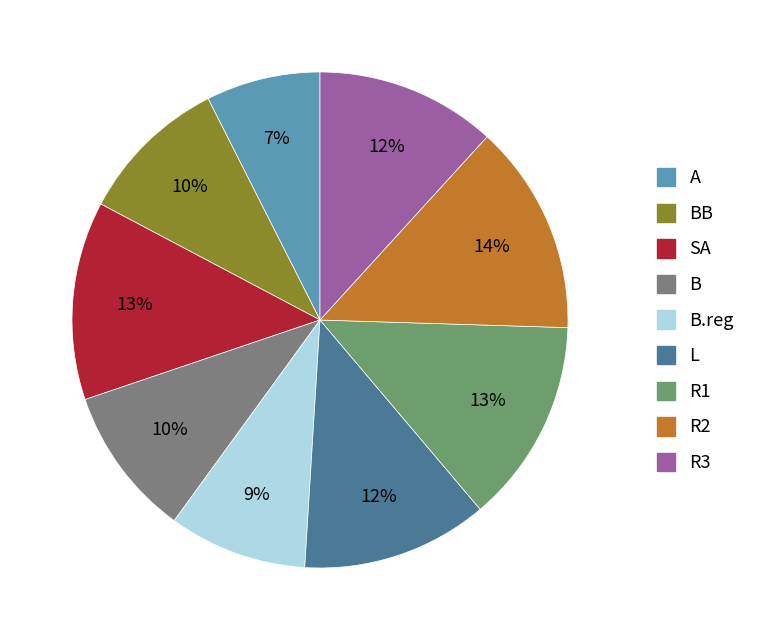

How many slices are in this pie chart?

9